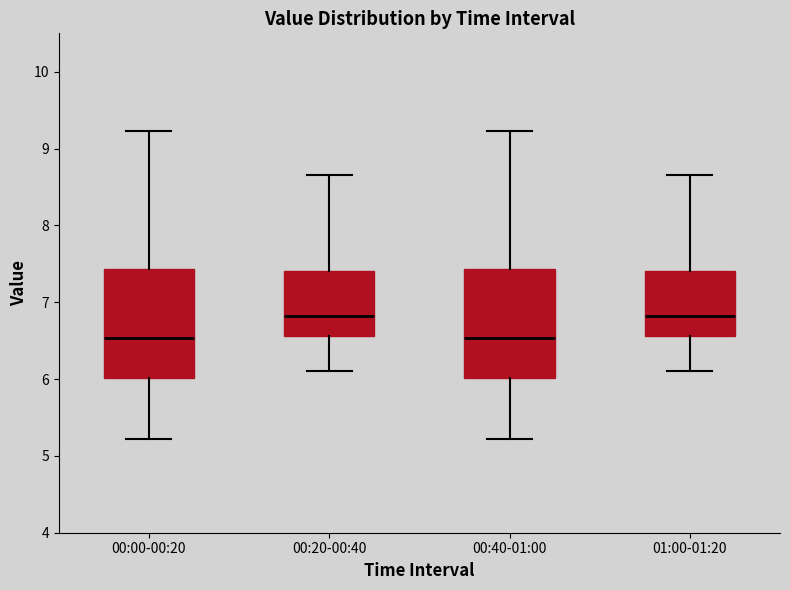

Reading left to right, transcribe this box plot: for each box, give where its median line is, the range the box spans, and where its two whiskers end, as read against the y-axis. The values are not printed on the chart, so give them approximately, as read against the axis.

00:00-00:20: median 6.5, box 6.0 to 7.4, whiskers 5.2 to 9.2
00:20-00:40: median 6.8, box 6.6 to 7.4, whiskers 6.1 to 8.7
00:40-01:00: median 6.5, box 6.0 to 7.4, whiskers 5.2 to 9.2
01:00-01:20: median 6.8, box 6.6 to 7.4, whiskers 6.1 to 8.7